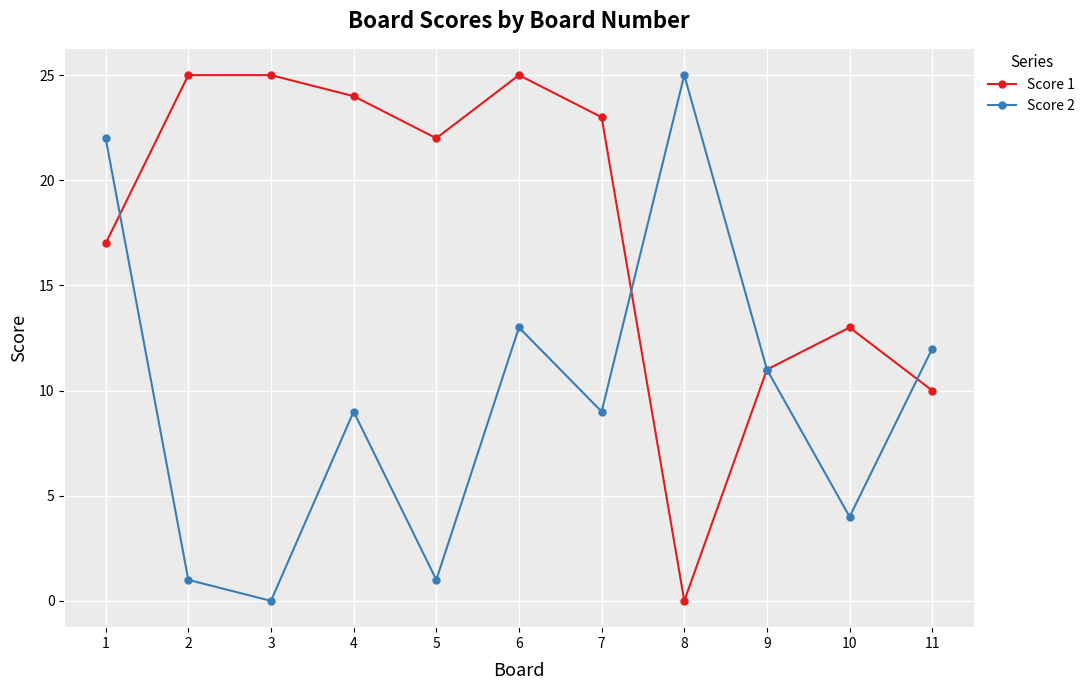

At which category does Score 1 reach its first local valley?

5